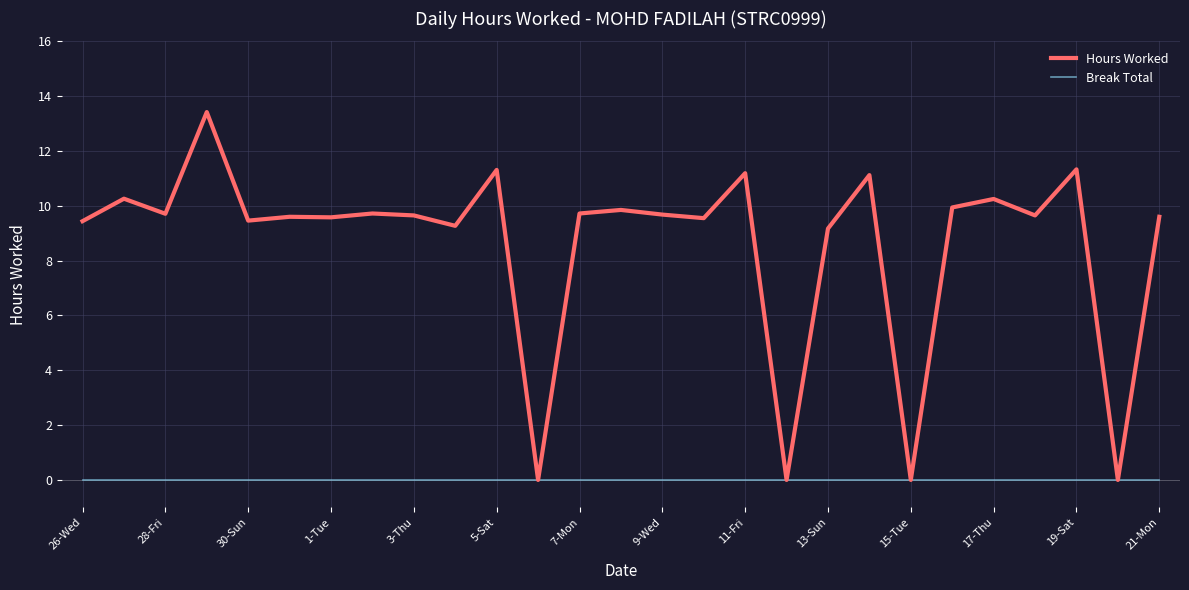

What is the maximum value shown in the chart?

13.4